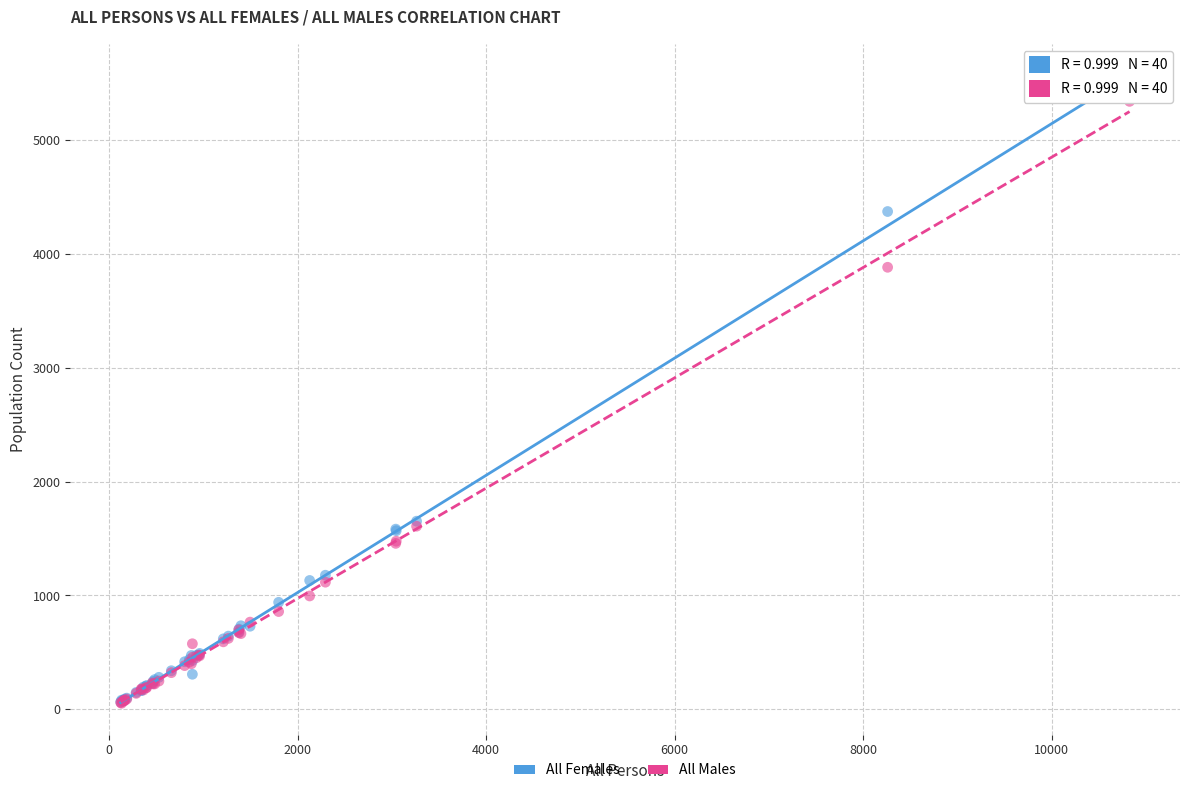

What are all the series names shown in the legend?

All Females, All Males